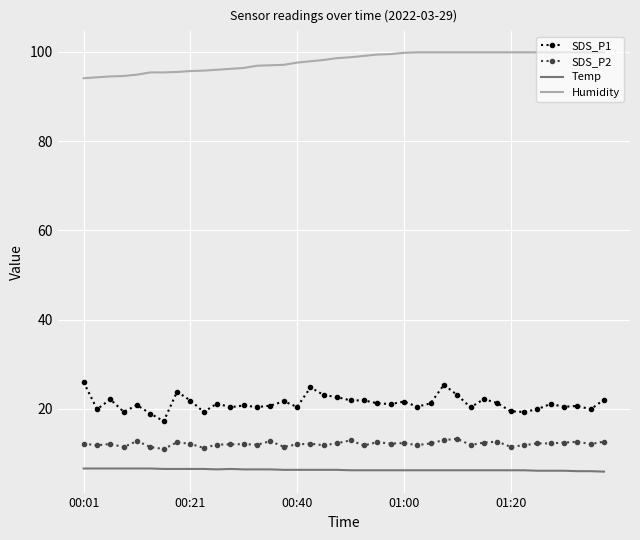

True or false: Humidity and SDS_P1 cross at least once.

False